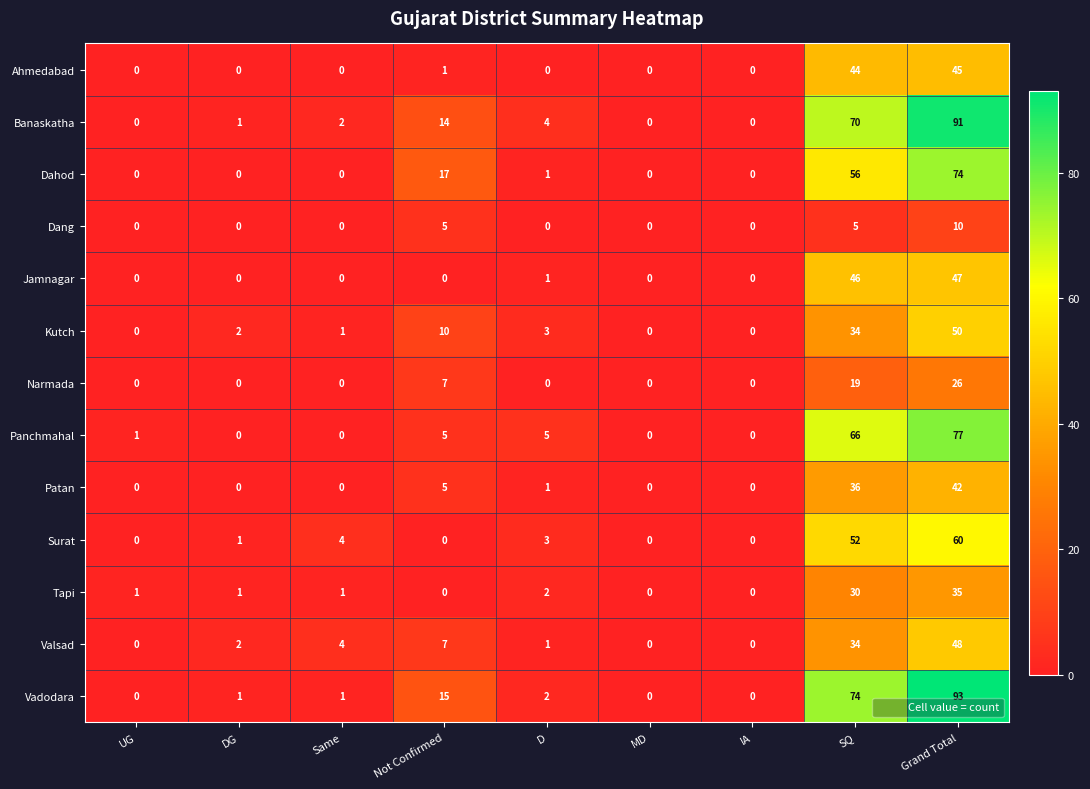

Which series has the widest spread of values?

Vadodara